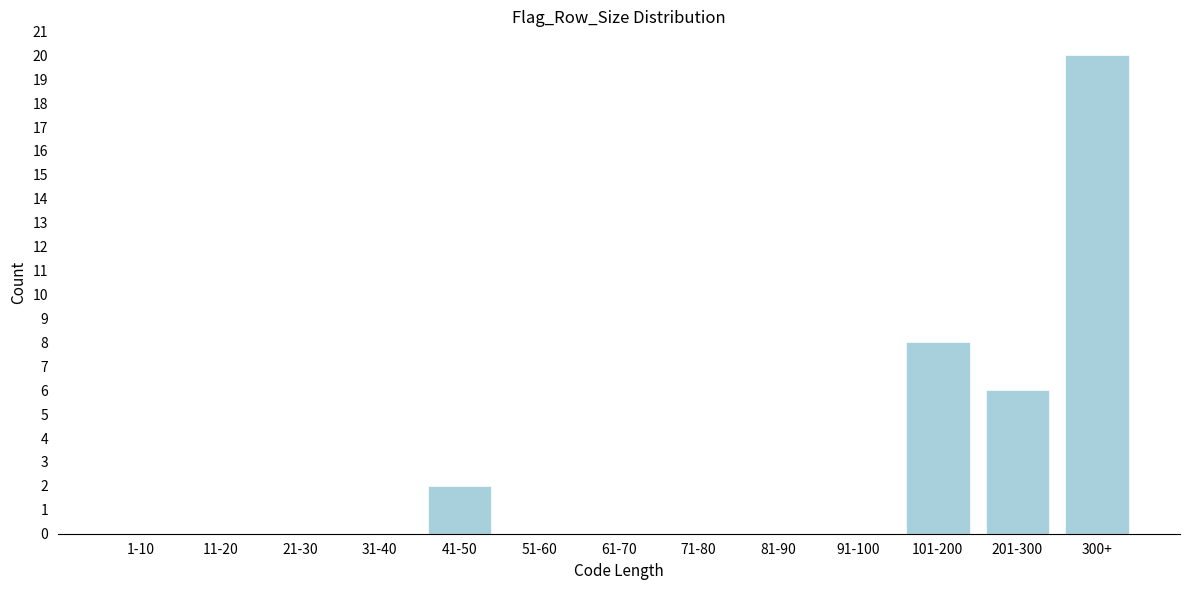

Reading left to right, extract all data points from this chart.

1-10=0	11-20=0	21-30=0	31-40=0	41-50=2	51-60=0	61-70=0	71-80=0	81-90=0	91-100=0	101-200=8	201-300=6	300+=20